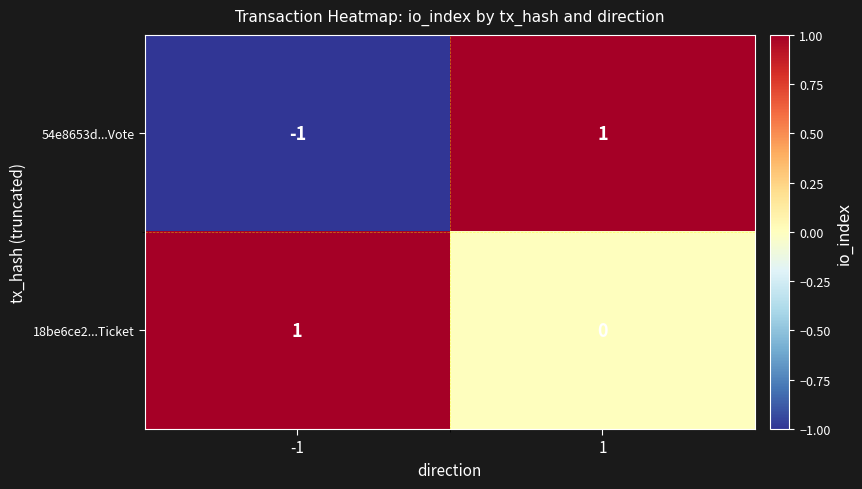

What is the smallest value displayed?

-1